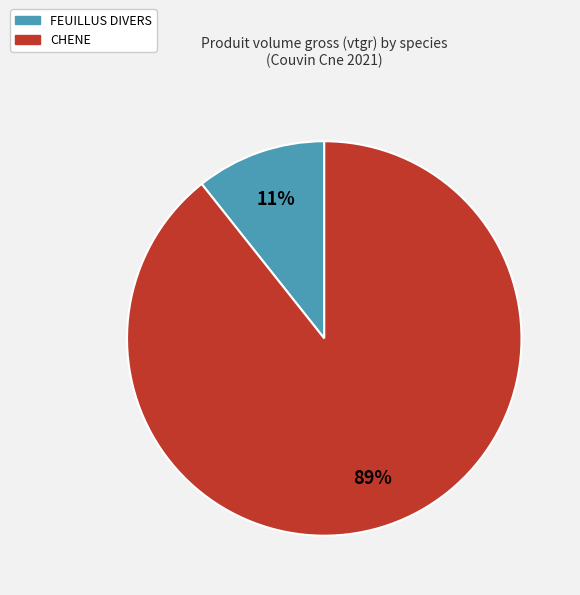

Is the sum of CHENE and FEUILLUS DIVERS greater than half?

Yes